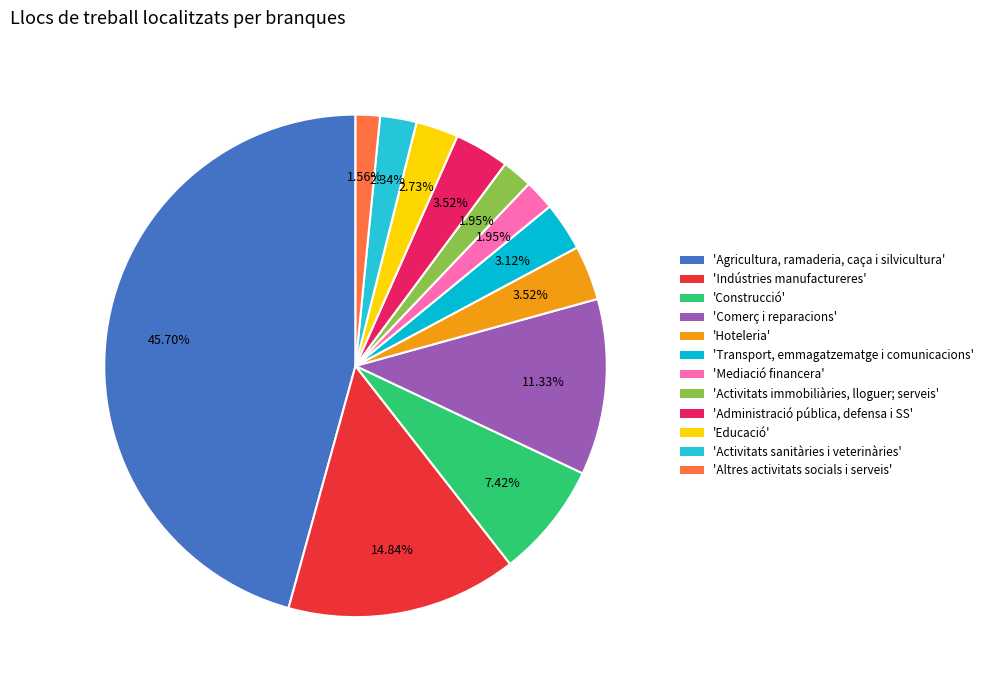

Count the number of slices in the pie.

12